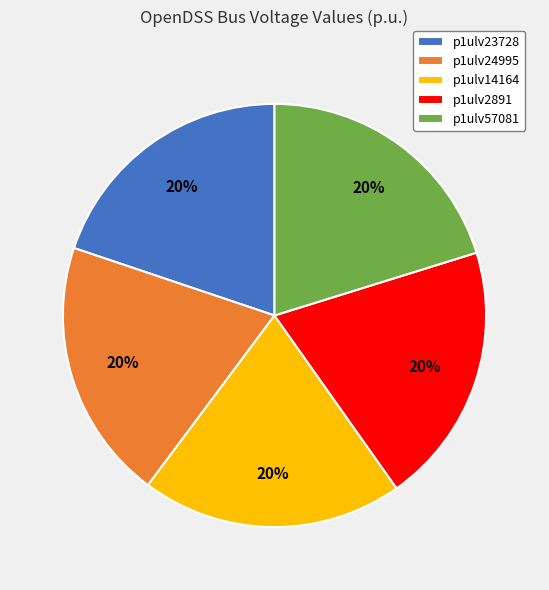

To the nearest percent, what percentage of the pie is p1ulv2891?

20%